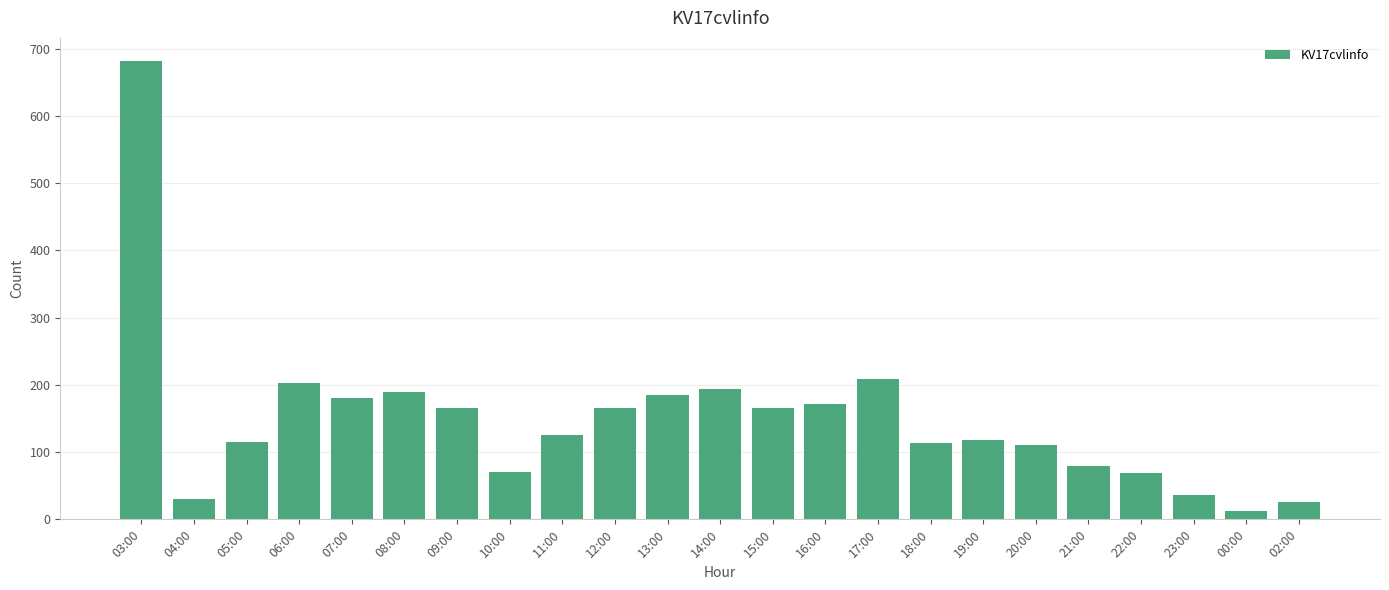

What is the average value?

149